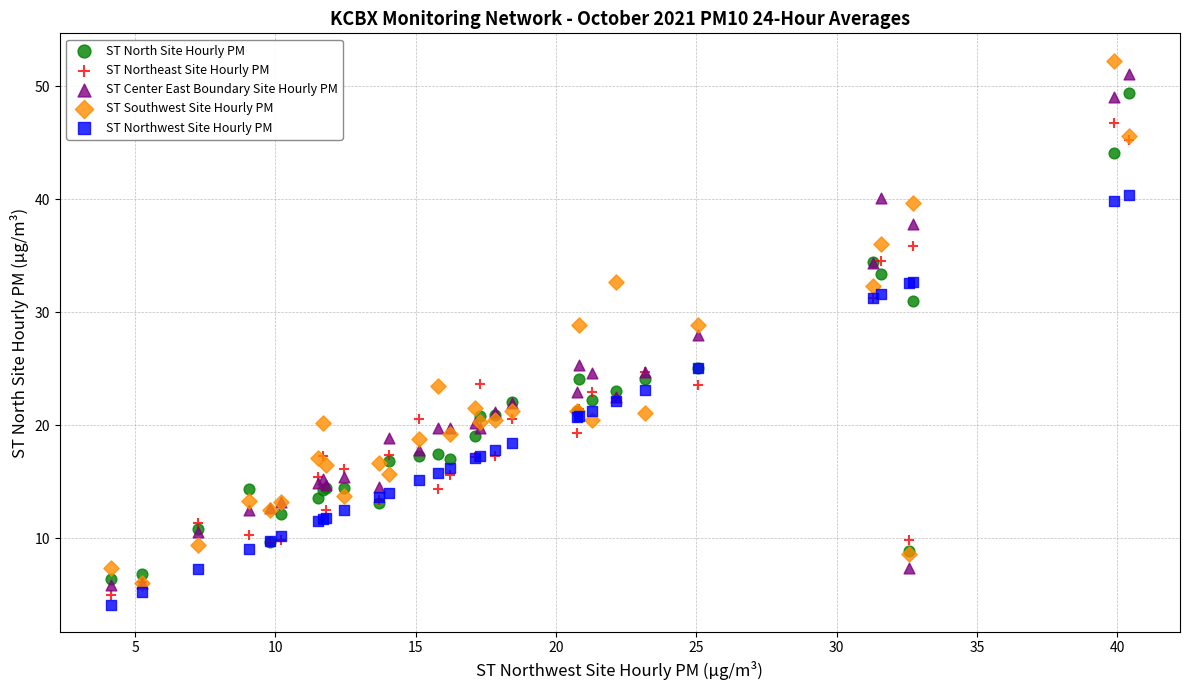

In the ST North Site Hourly PM series, what Y value is closest to 27?

25.0